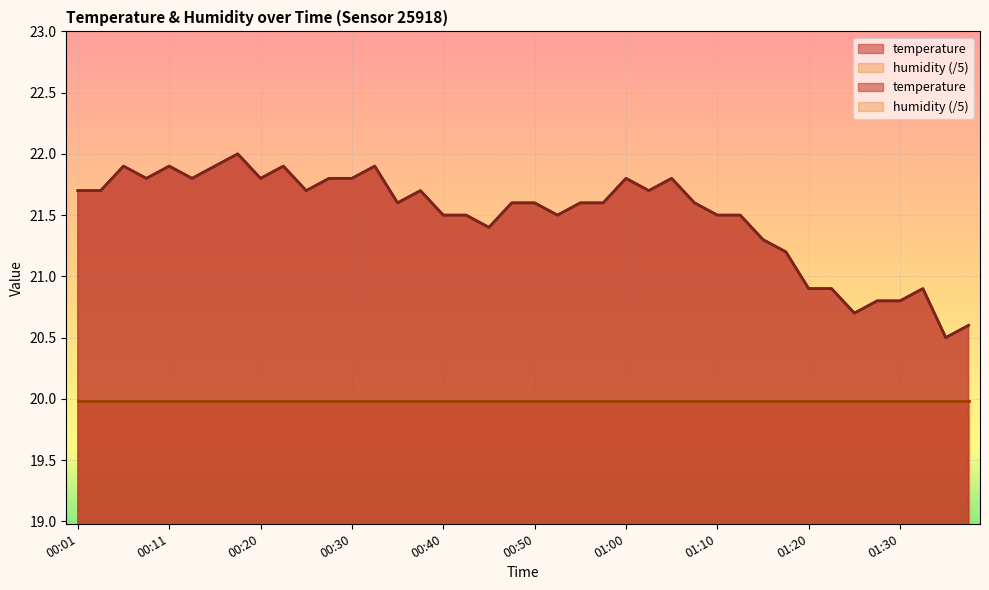

Read the value at 01:18.

21.2